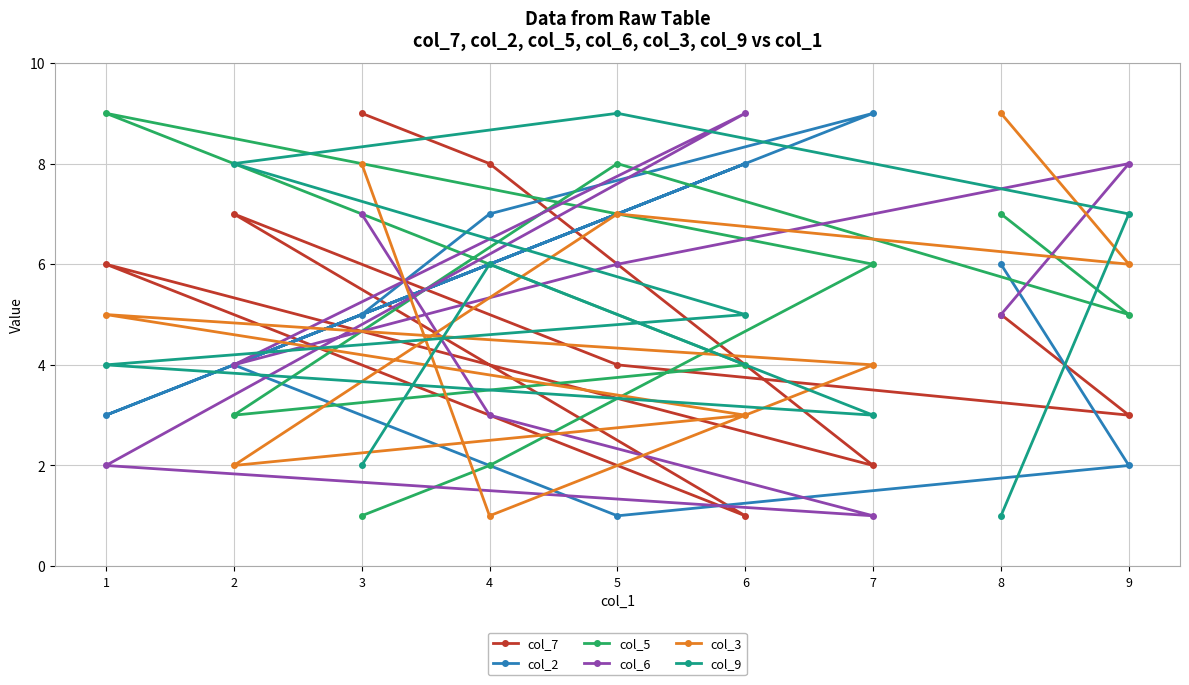

True or false: col_9 has more than 0 points higher than both neighbors.

True